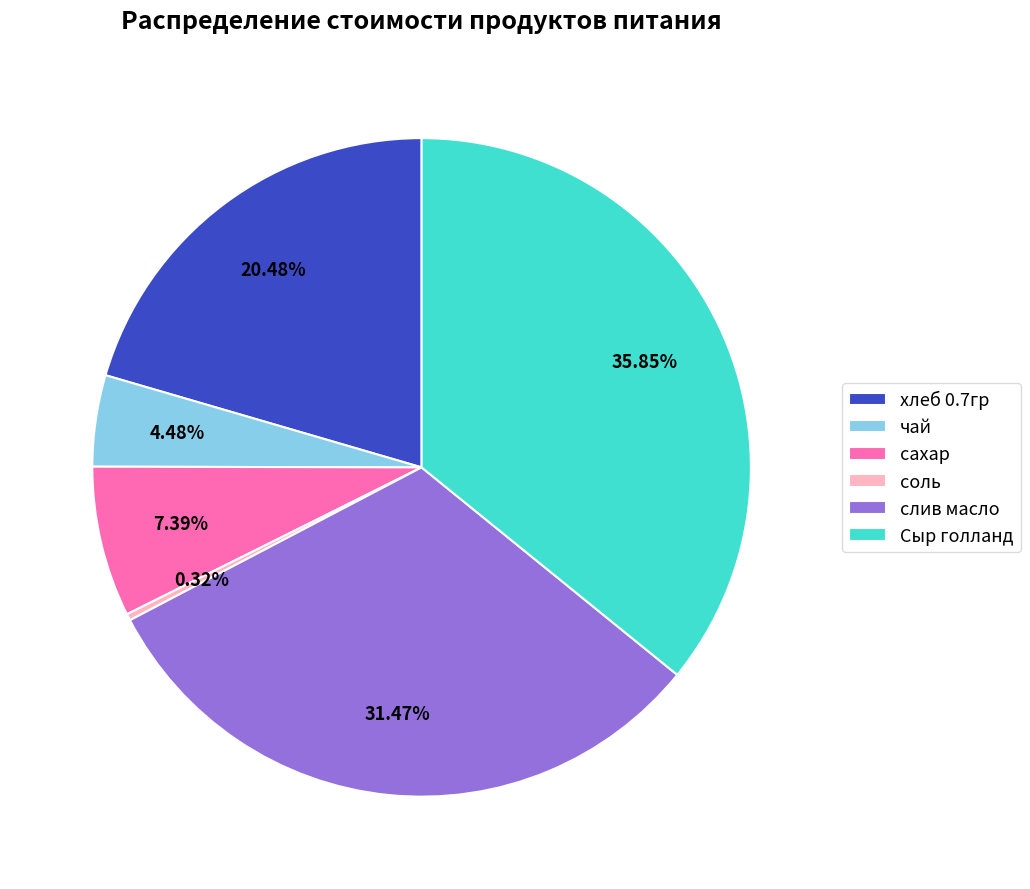

What is the ratio of the value at сахар to the value at хлеб 0.7гр?

0.4